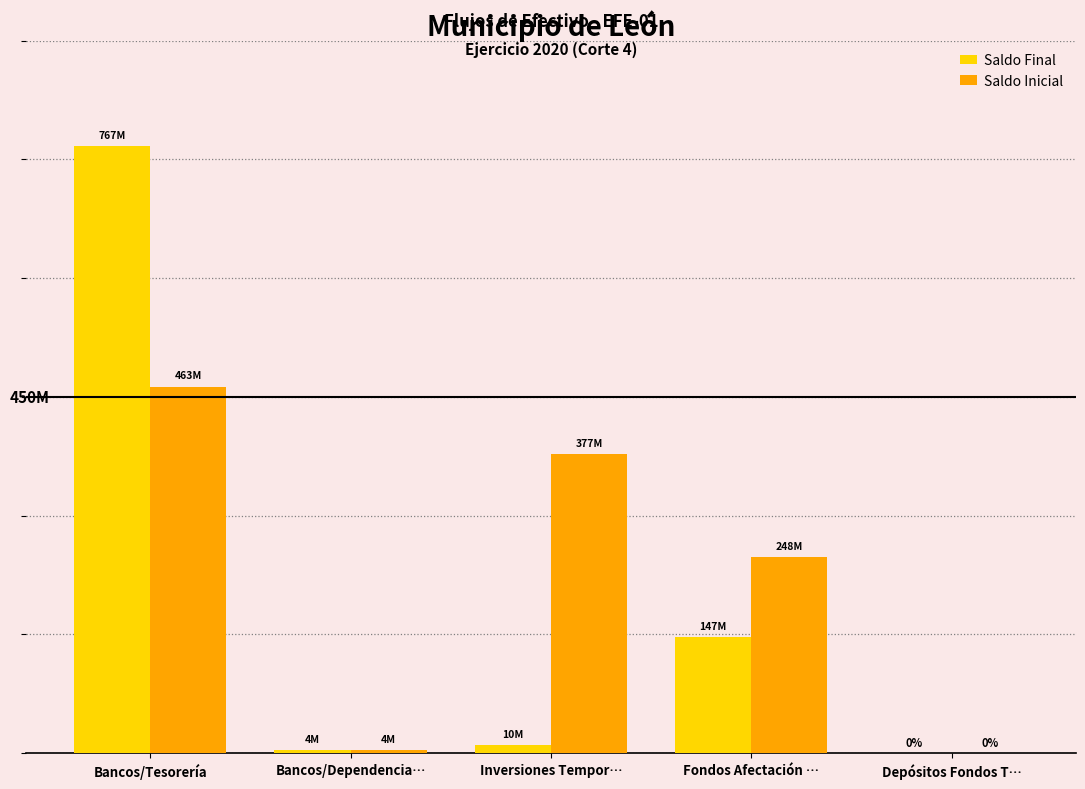

Is it true that Saldo Inicial equals 462906764.0 at Bancos/Tesorería?

True